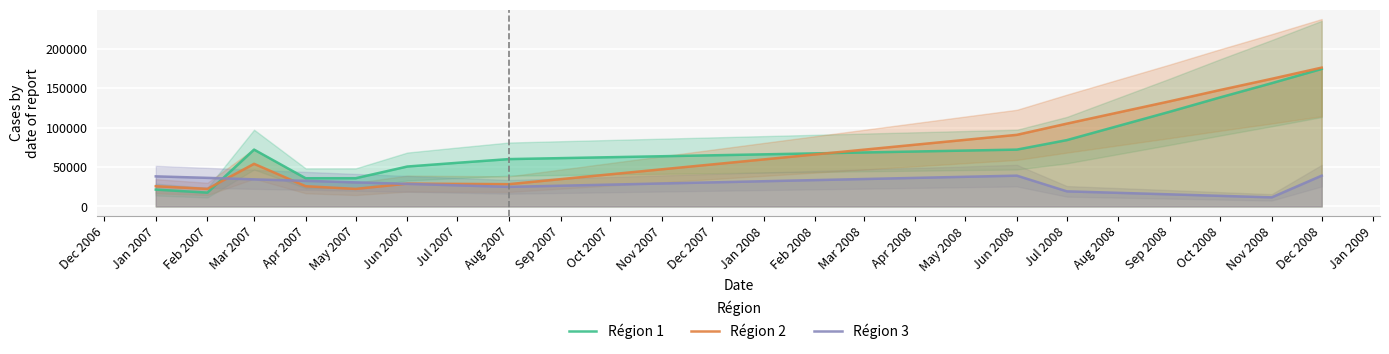

At how many categories does at least one series exceed 44098?

11